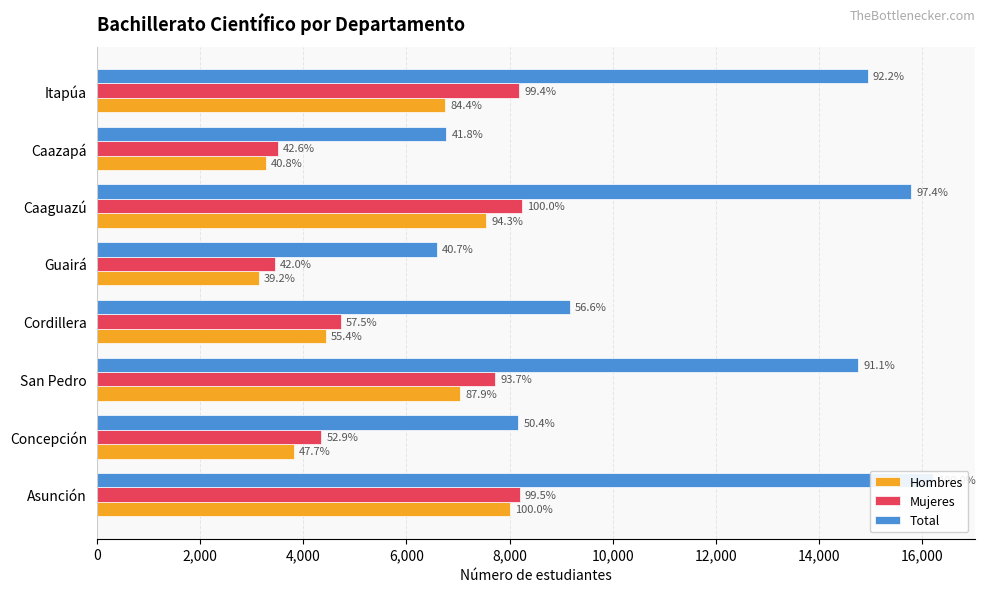

What is the total value across all series at Asunción?

32412